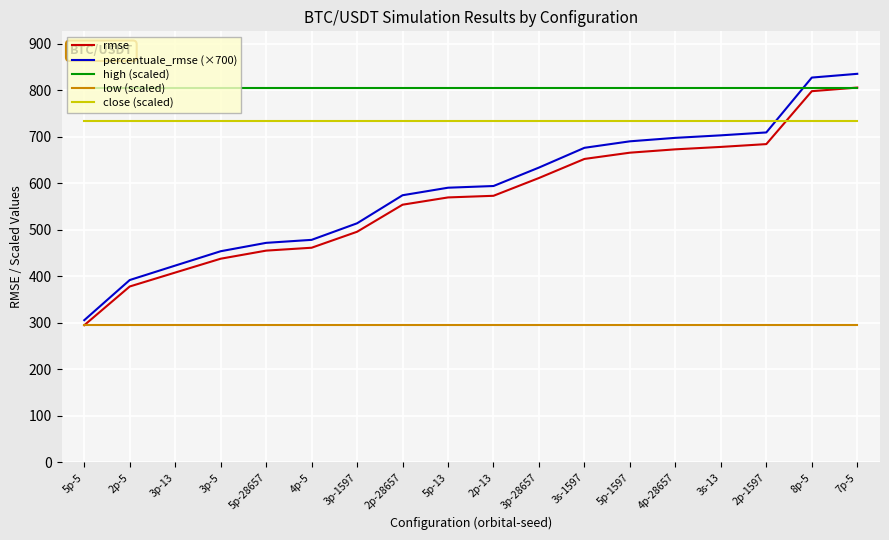

Which series has the widest spread of values?

percentuale_rmse (×700)